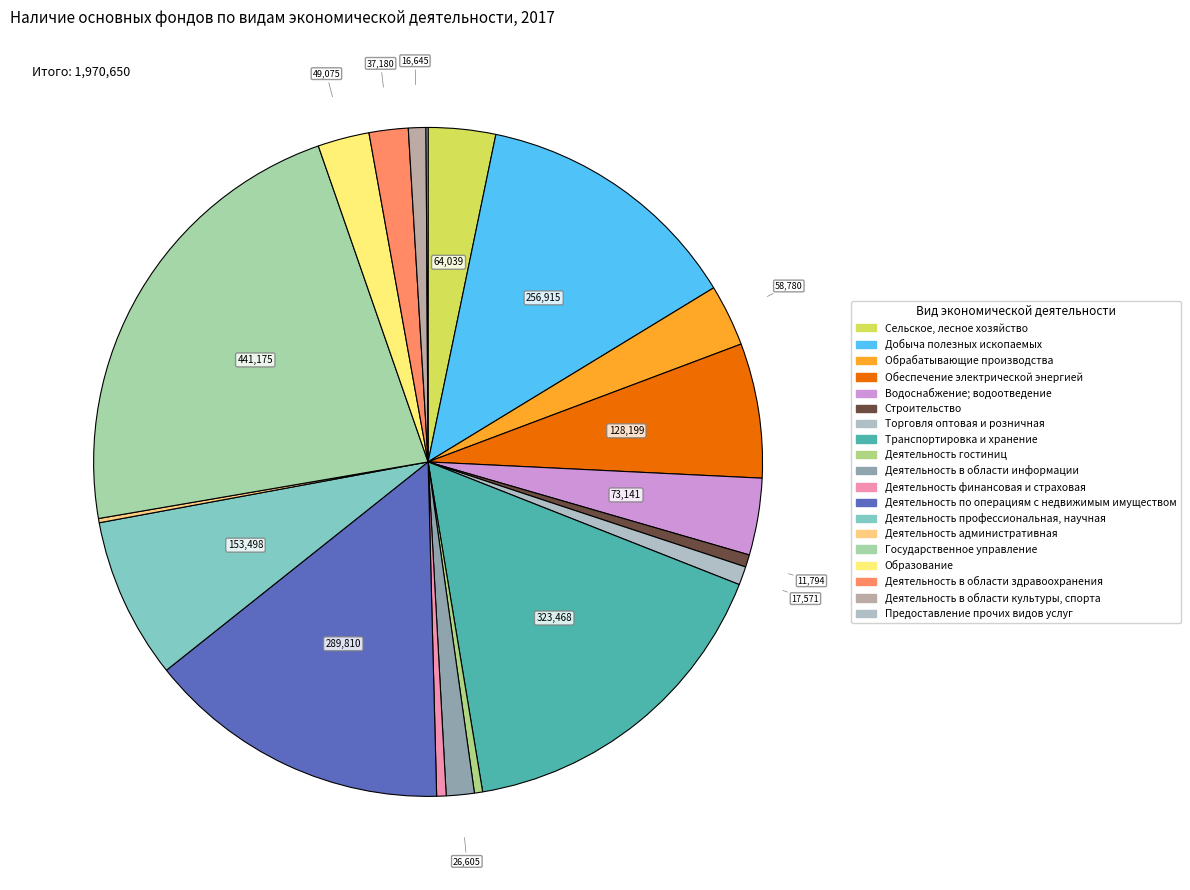

Which slice is the largest?

Государственное управление